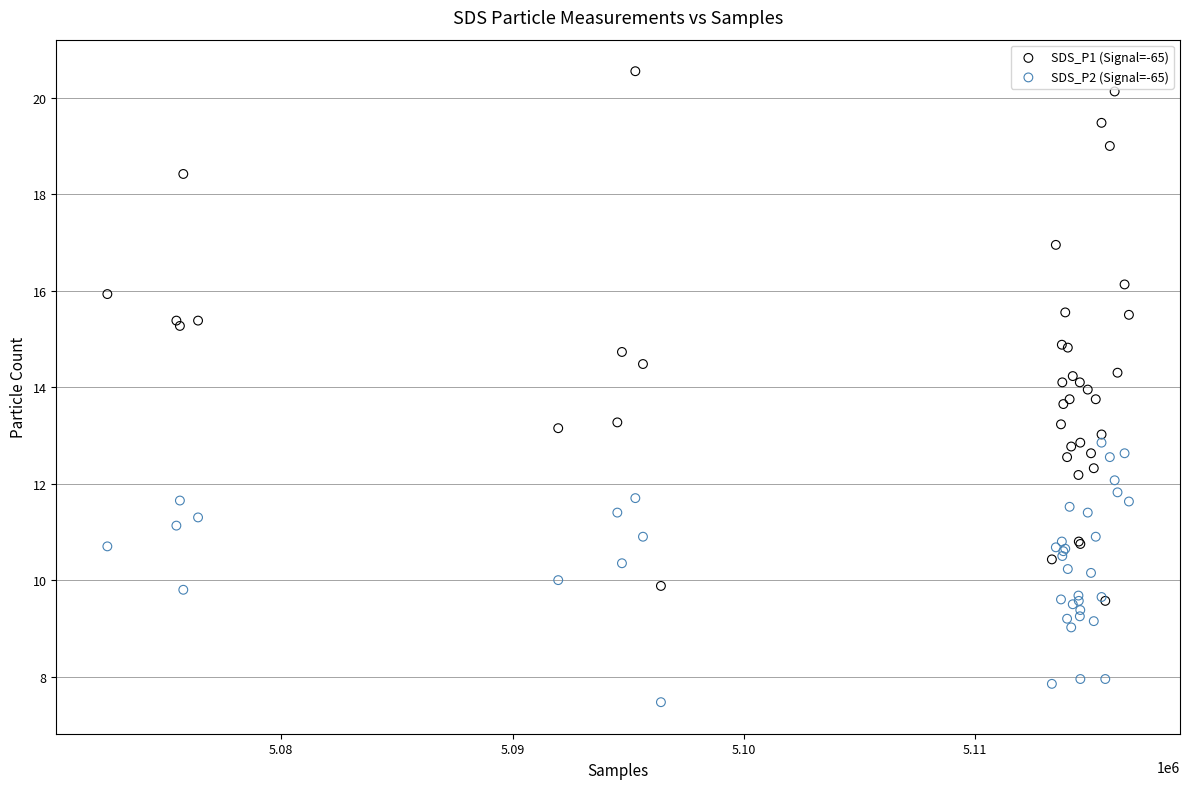

Which series has the widest spread of Y values?

SDS_P1 (Signal=-65)